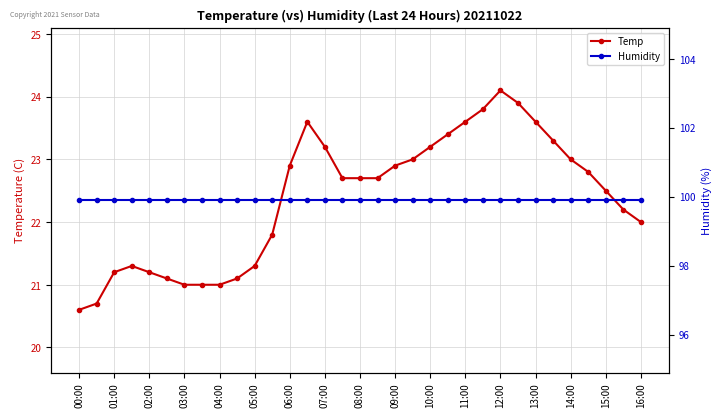

The Temp series shows 5.0 at 13:00. True or false?

False